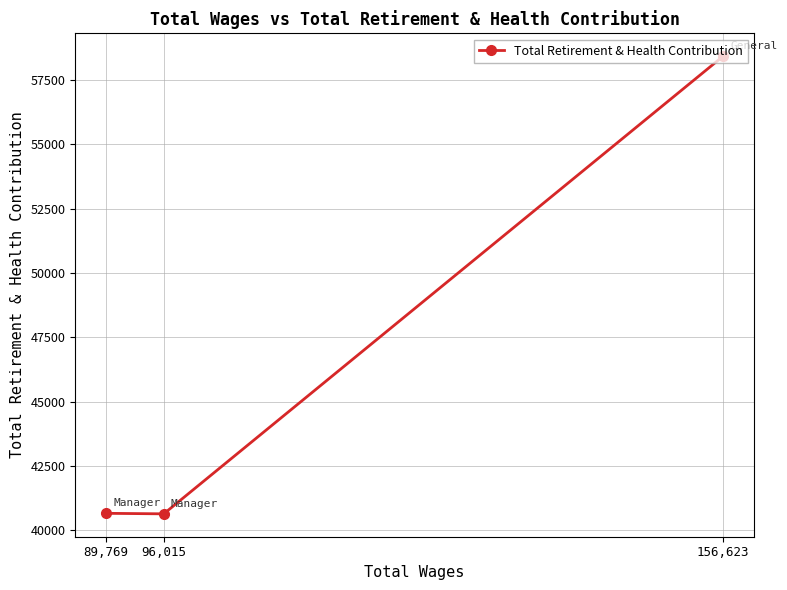

Where is the data nearest to the value 49530?

89,769